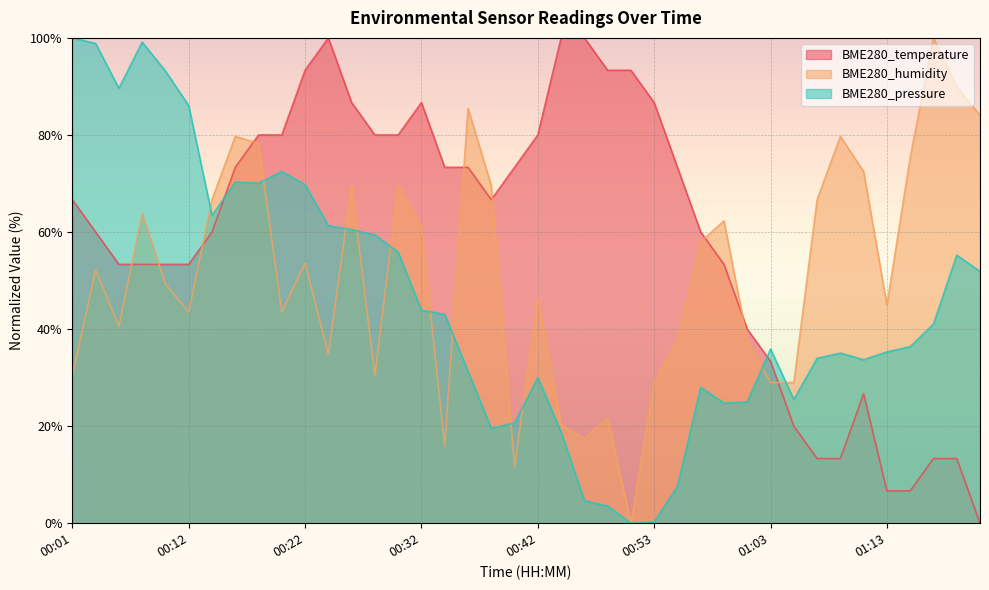

What are all the series names shown in the legend?

BME280_temperature, BME280_humidity, BME280_pressure